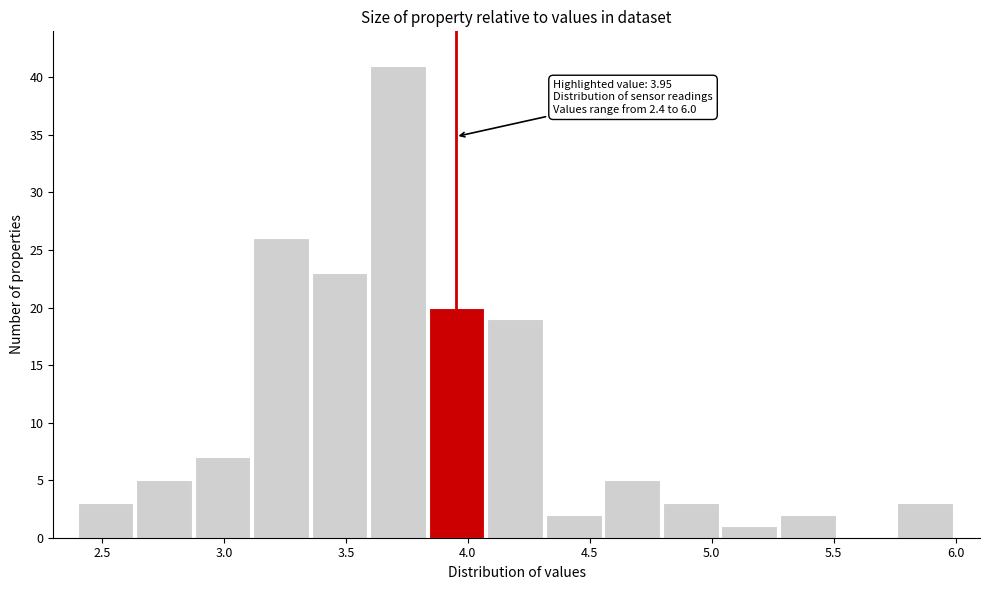

Which range on the x-axis has the tallest bar?

3.60 to 3.84